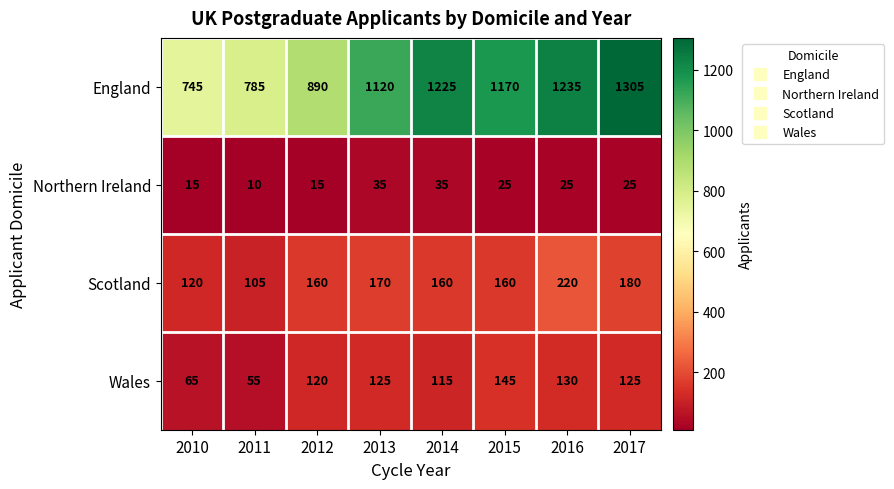

Where does the Northern Ireland series first go above 25?

2013